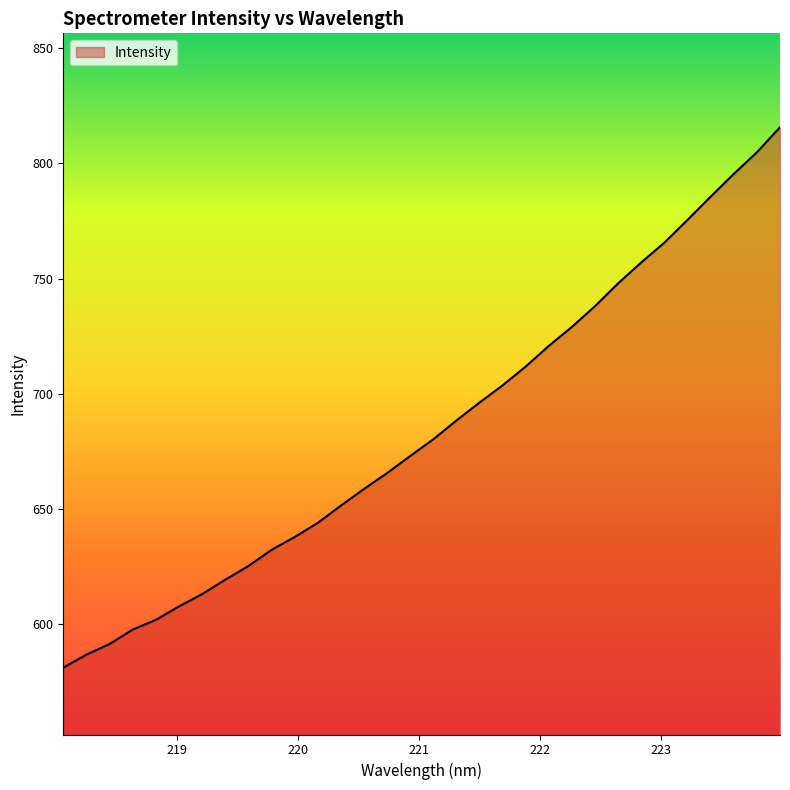

What is the difference between the maximum and minimum values?

234.7